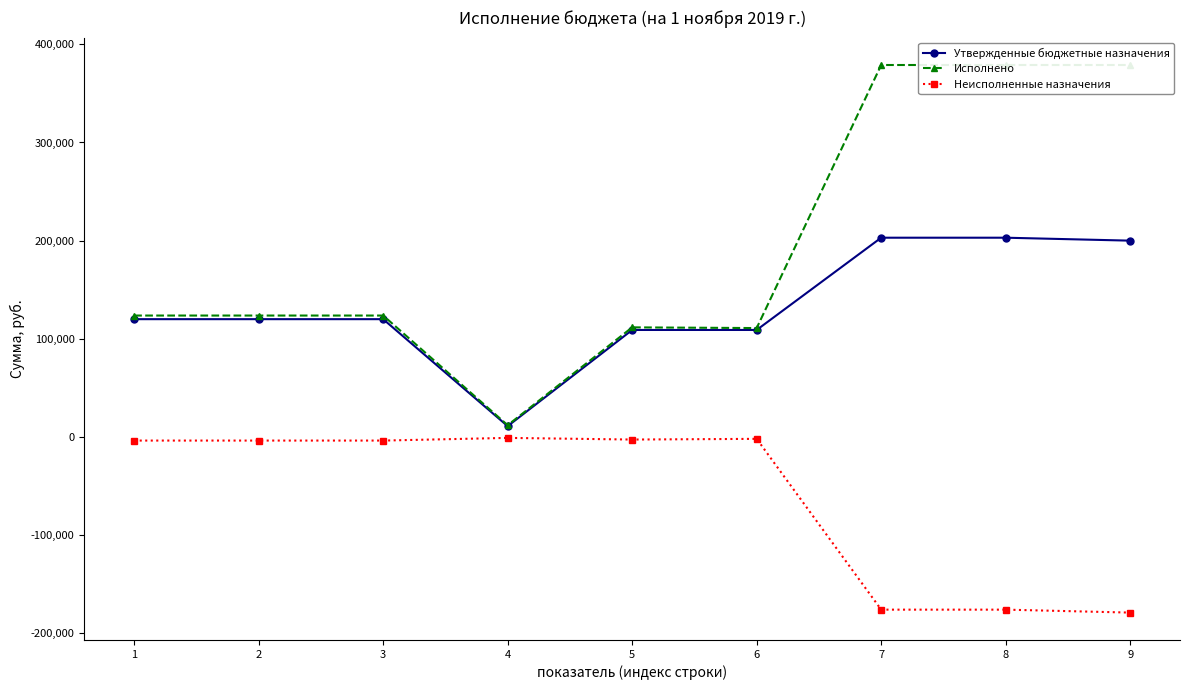

Reading right to left, extract all data points from this chart.

Утвержденные бюджетные назначения: 9=200000.0	8=203000.0	7=203000.0	6=109000.0	5=109000.0	4=11000.0	3=120000.0	2=120000.0	1=120000.0
Исполнено: 9=378957.8	8=378957.8	7=378957.8	6=110936.6	5=111648.0	4=11963.5	3=123690.6	2=123690.6	1=123690.6
Неисполненные назначения: 9=-178957.8	8=-175957.8	7=-175957.8	6=-1936.6	5=-2648.0	4=-963.5	3=-3690.6	2=-3690.6	1=-3690.6